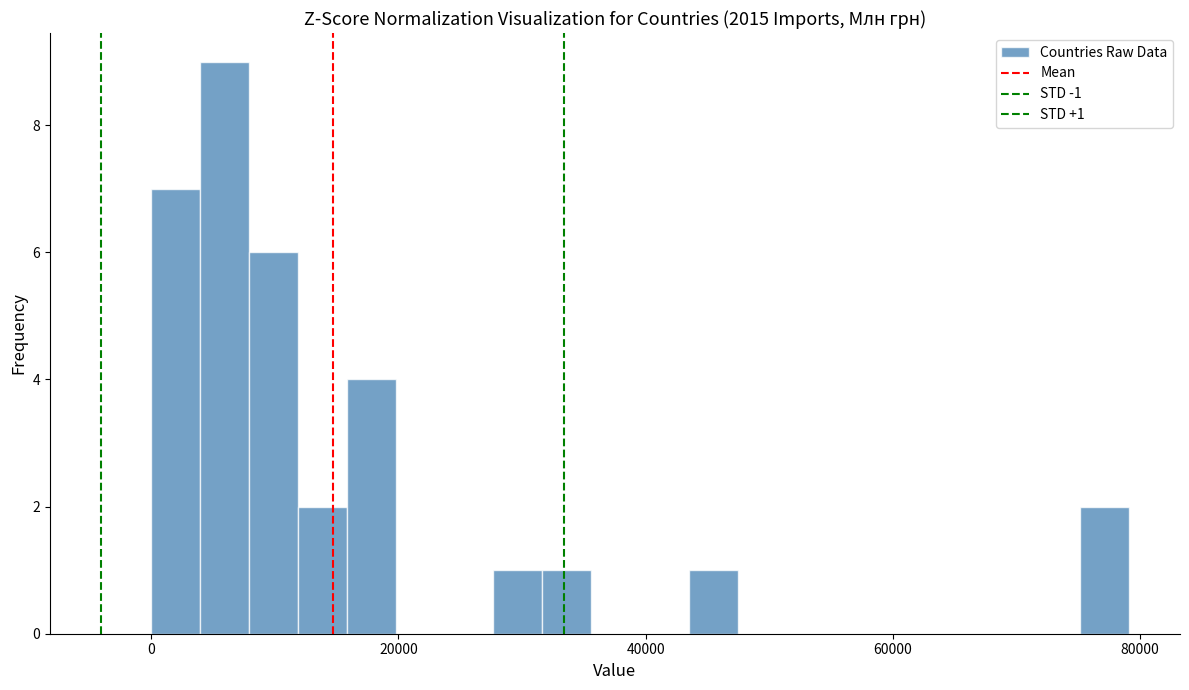

Around what value on the x-axis is the tallest bar? Give the approximate position of its centre, as read against the axis.

6000